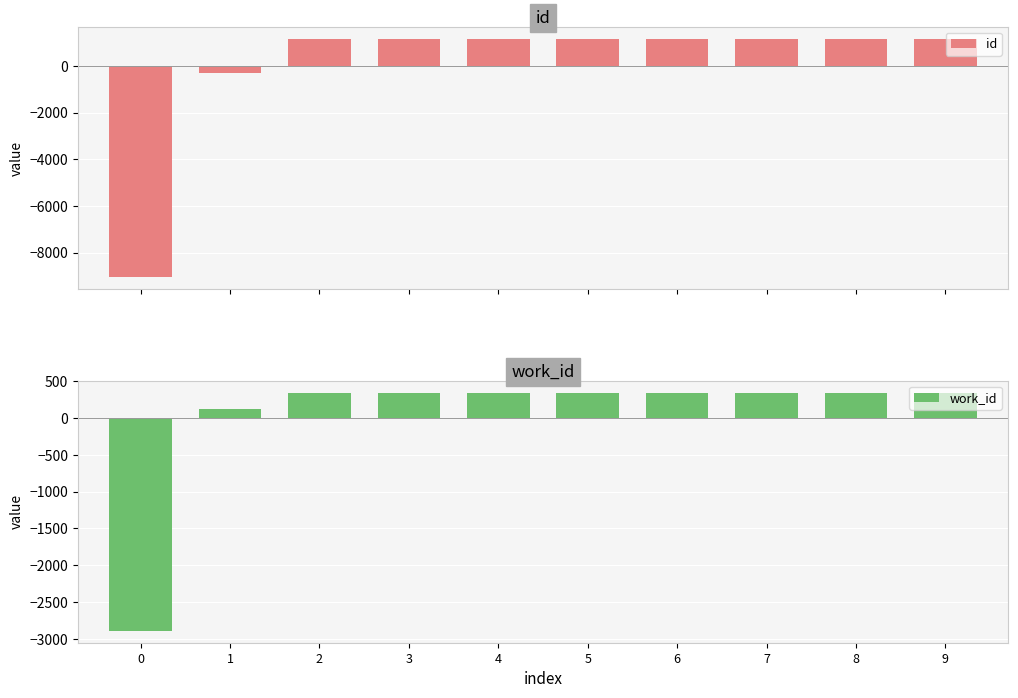

What are all the series names shown in the legend?

id, work_id